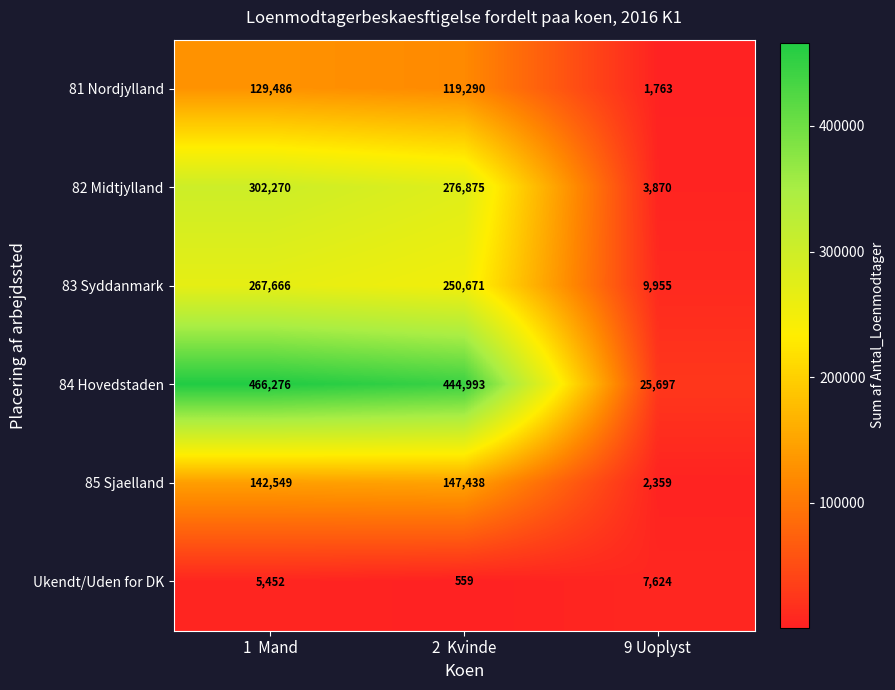

At which category is the sum across all series the highest?

1  Mand